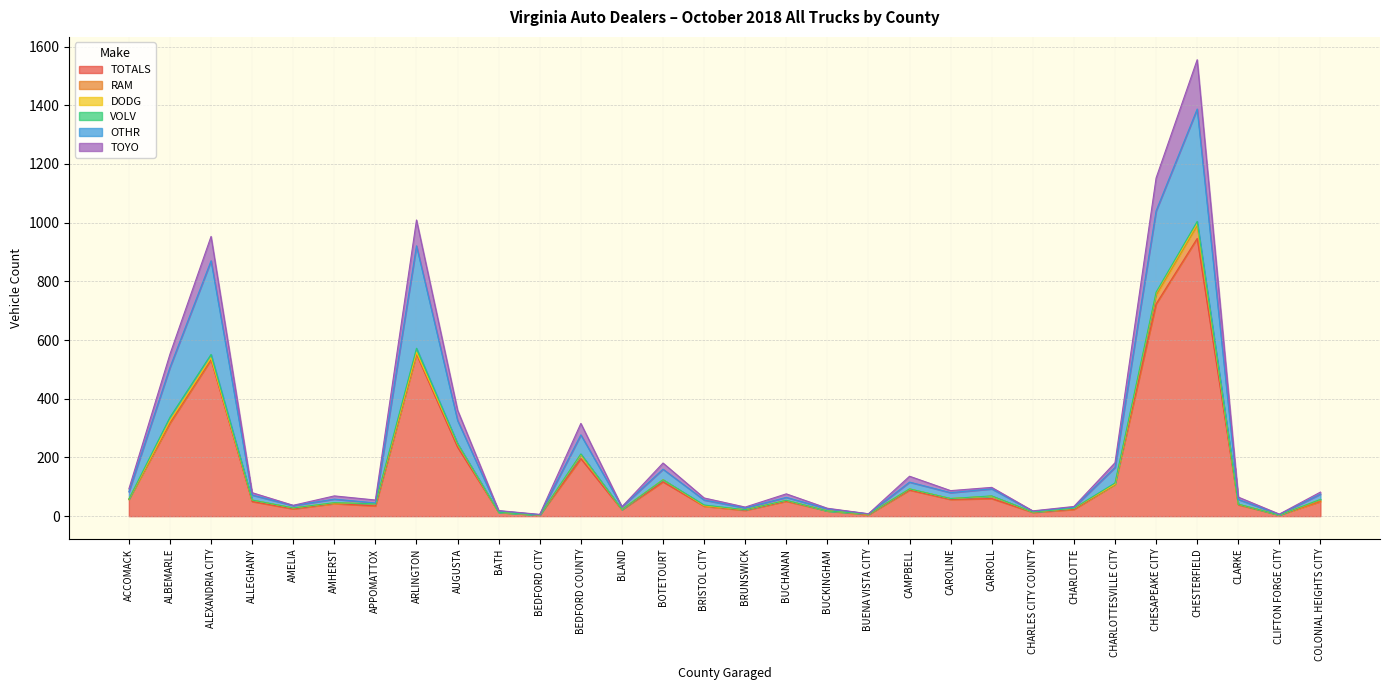

What is the maximum value for TOTALS?

946